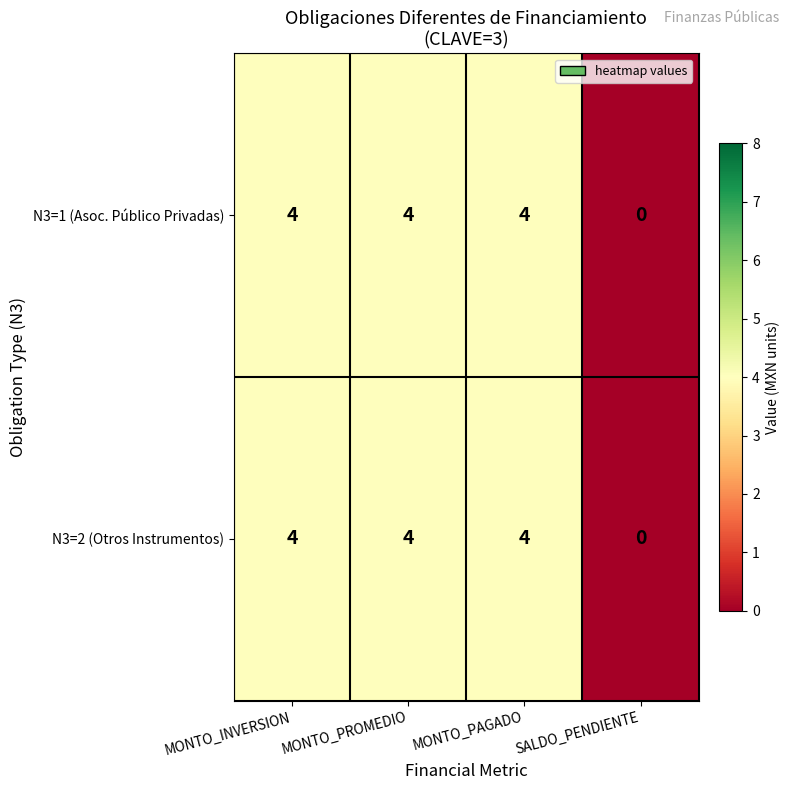

What is the sum of all N3=1 (Asoc. Público Privadas) values?

12